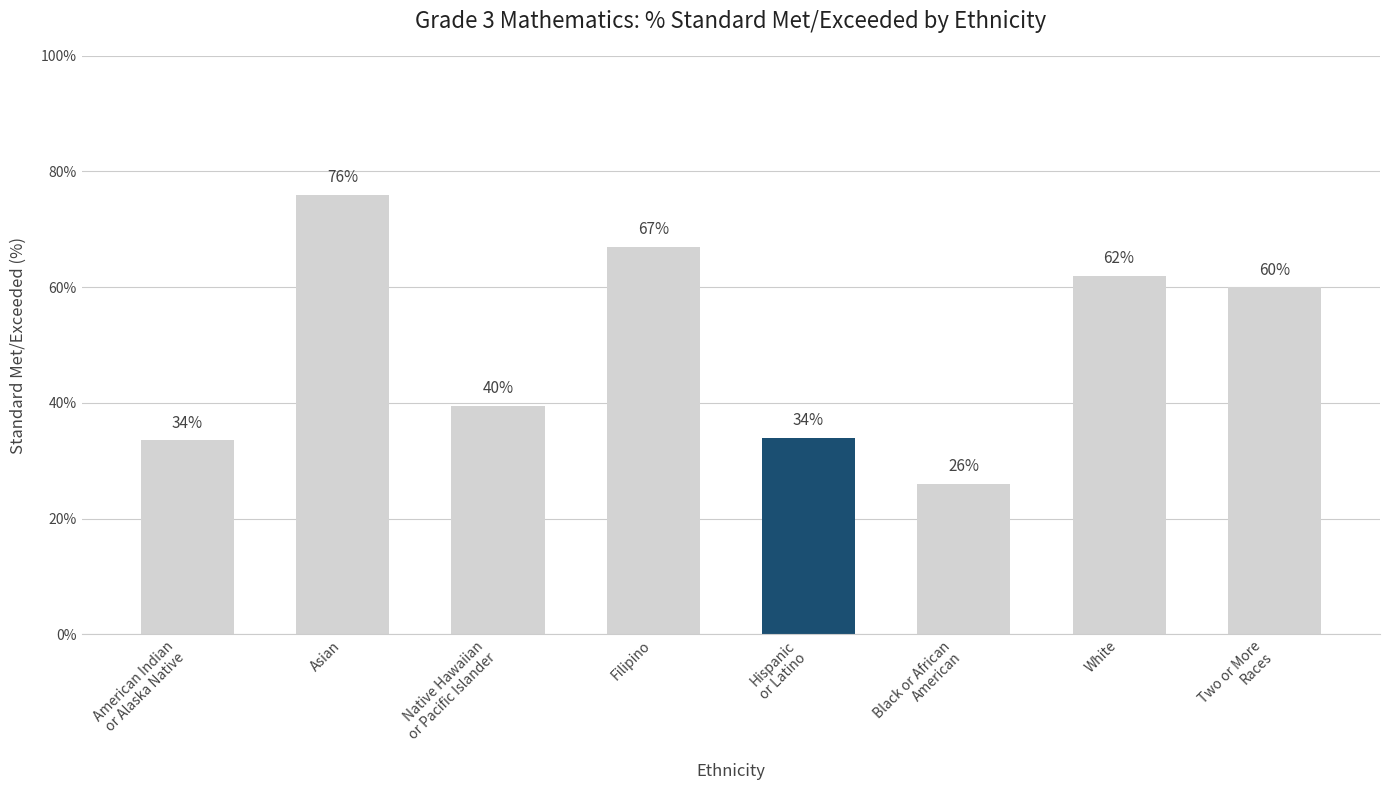

Are the bars grouped side by side (vs. stacked)?

No